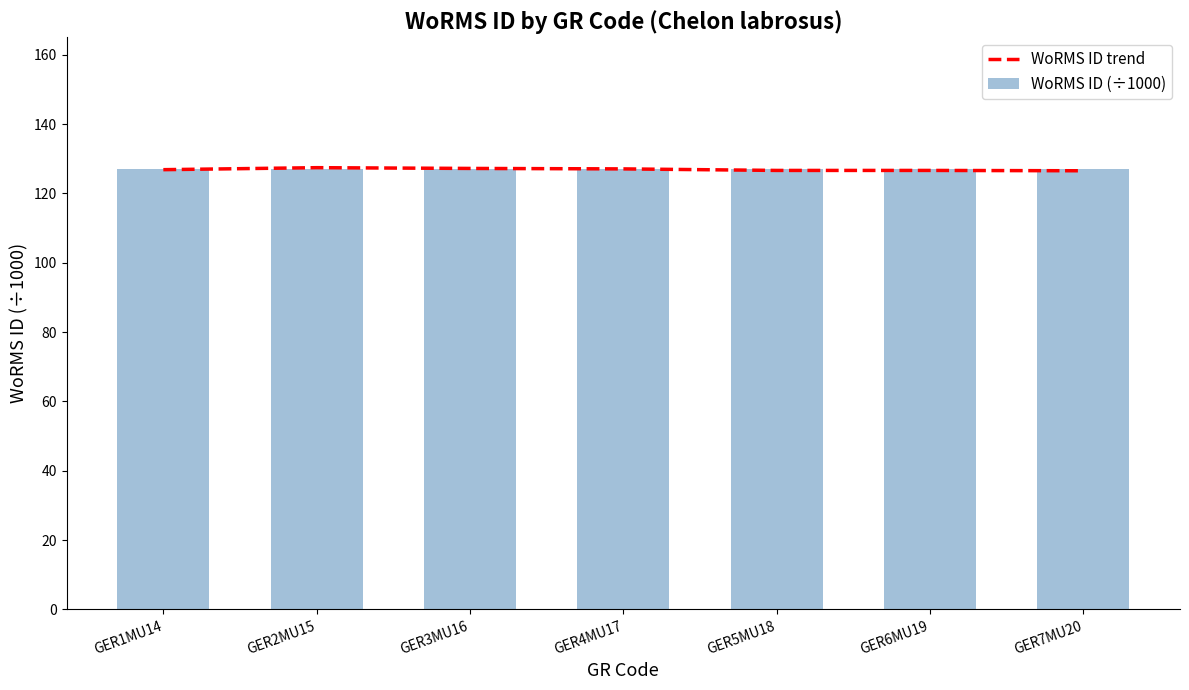

Reading left to right, list all the values displayed in this chart.

WoRMS ID trend: 126.9	127.4	127.2	127.1	126.6	126.6	126.5
WoRMS ID (÷1000): 127.0	127.0	127.0	127.0	127.0	127.0	127.0